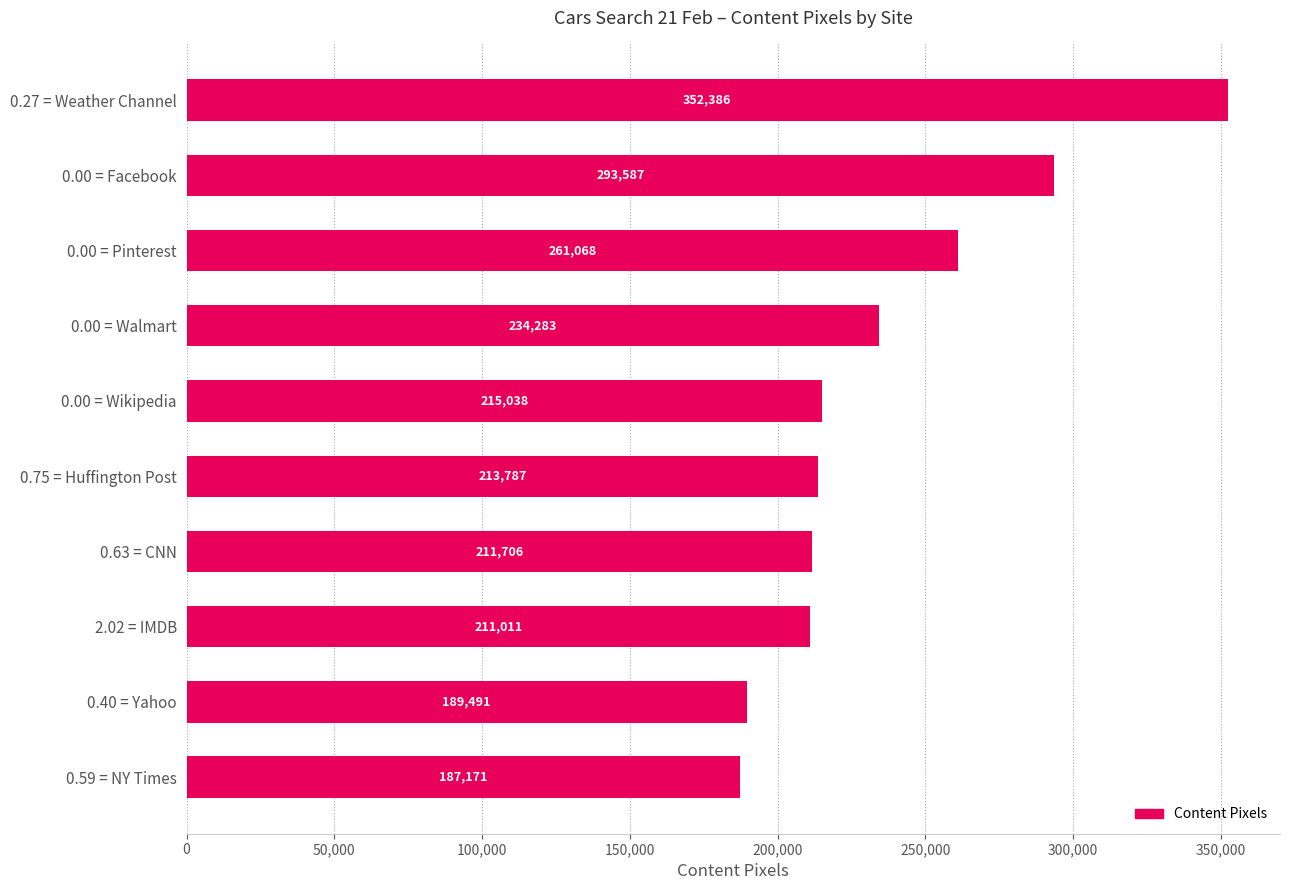

How many series are shown in this chart?

1